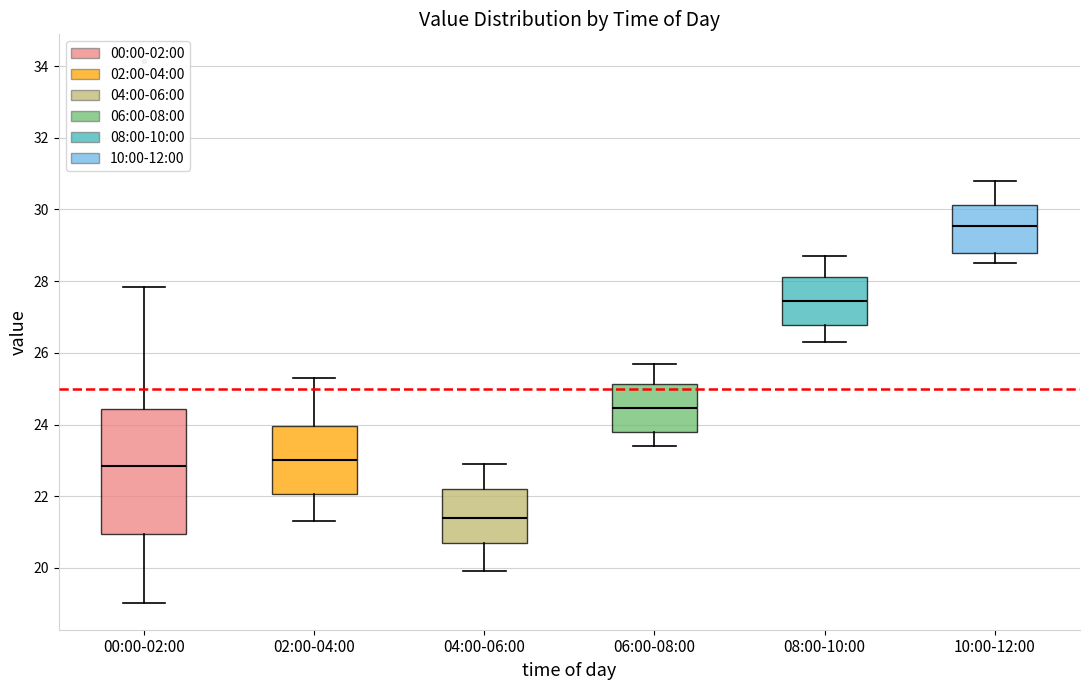

Reading left to right, read every box against the y-axis: the position of its median line, the range the box covers, and the ends of its whiskers. The values are not printed on the chart, so give them approximately, as read against the axis.

00:00-02:00: median 22.8, box 21.0 to 24.4, whiskers 19.0 to 27.8
02:00-04:00: median 23.0, box 22.0 to 24.0, whiskers 21.4 to 25.4
04:00-06:00: median 21.4, box 20.8 to 22.2, whiskers 20.0 to 23.0
06:00-08:00: median 24.4, box 23.8 to 25.2, whiskers 23.4 to 25.8
08:00-10:00: median 27.4, box 26.8 to 28.2, whiskers 26.4 to 28.8
10:00-12:00: median 29.6, box 28.8 to 30.2, whiskers 28.6 to 30.8